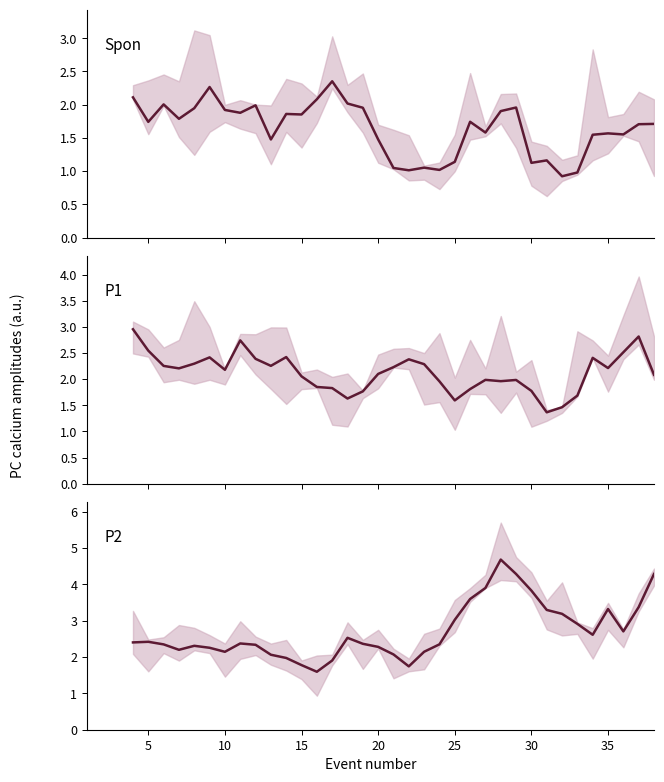

True or false: P2 has a value of 3.0 at 10.

False